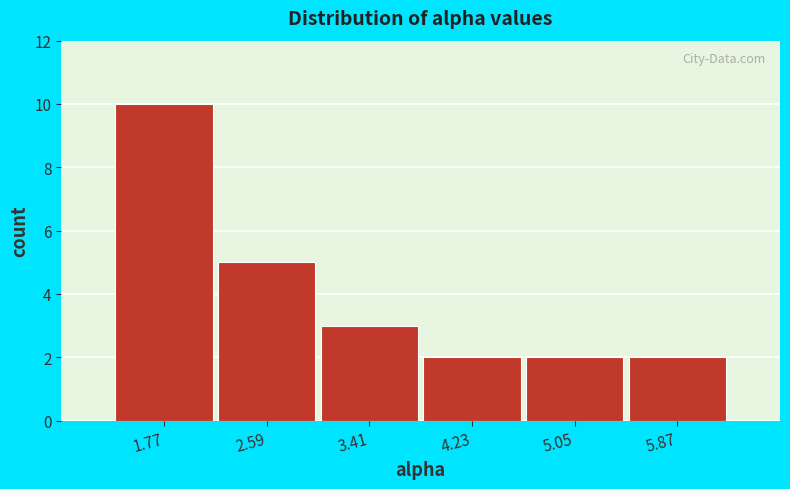

Reading left to right, list every bar in this chart as the range it spans on the x-axis followed by its height. Neither the bar edges nor the heights are printed on the chart, so give them approximately, as read against the axes.

1.4 to 2.2: 10
2.2 to 3.0: 5
3.0 to 3.8: 3
3.8 to 4.6: 2
4.6 to 5.5: 2
5.5 to 6.3: 2